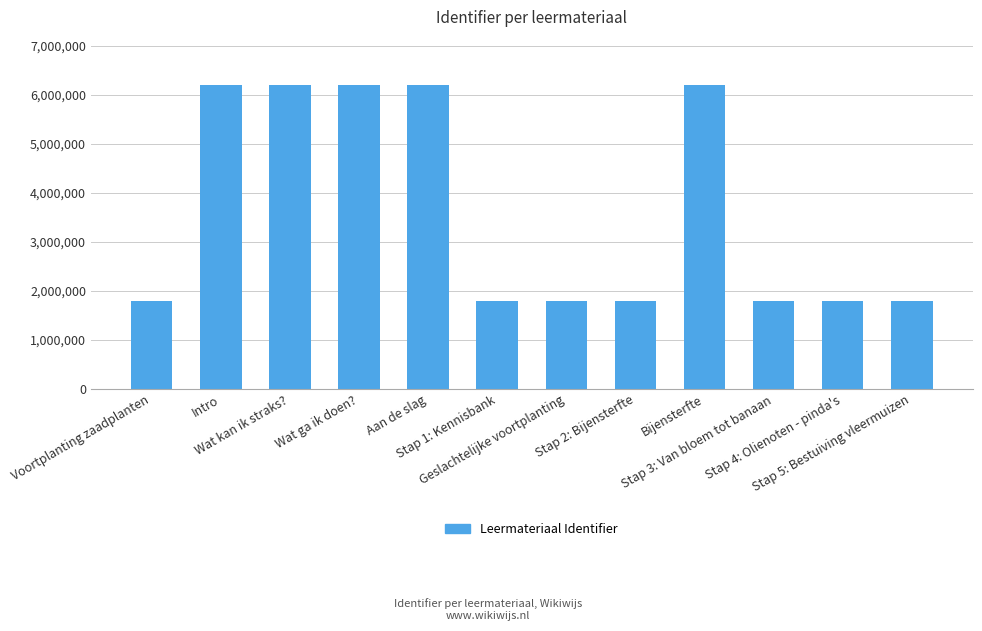

What is the average value?

3634592